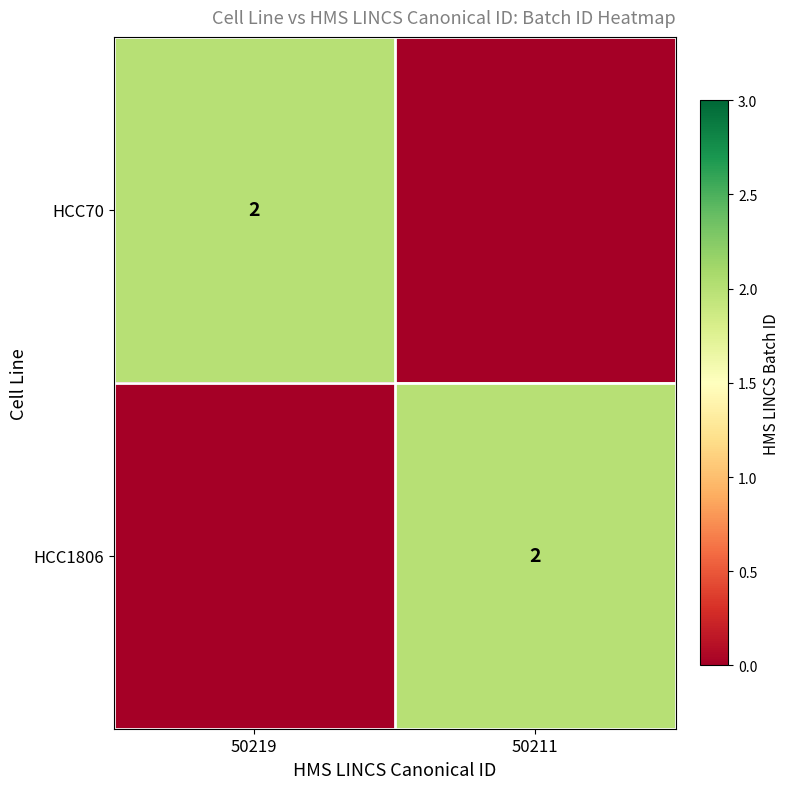

Which category has the highest value across all series?

50219